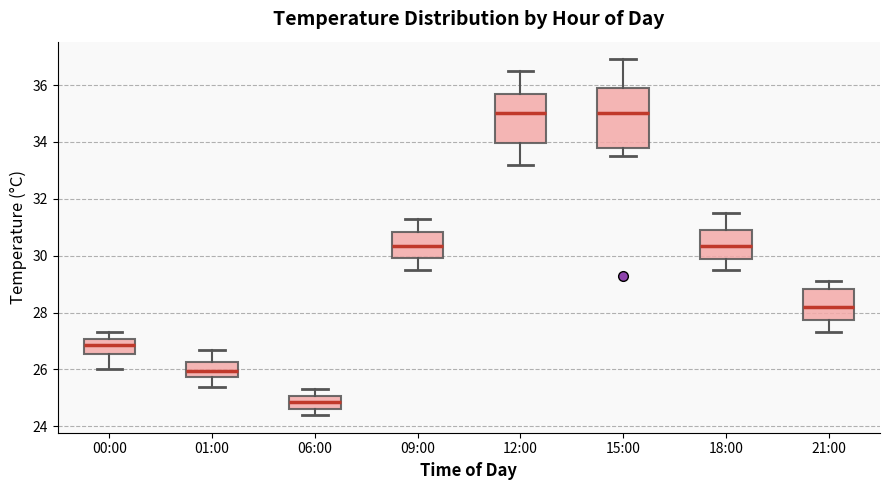

Comparing the boxes themselves (not the whiskers), which one is the tallest?

15:00